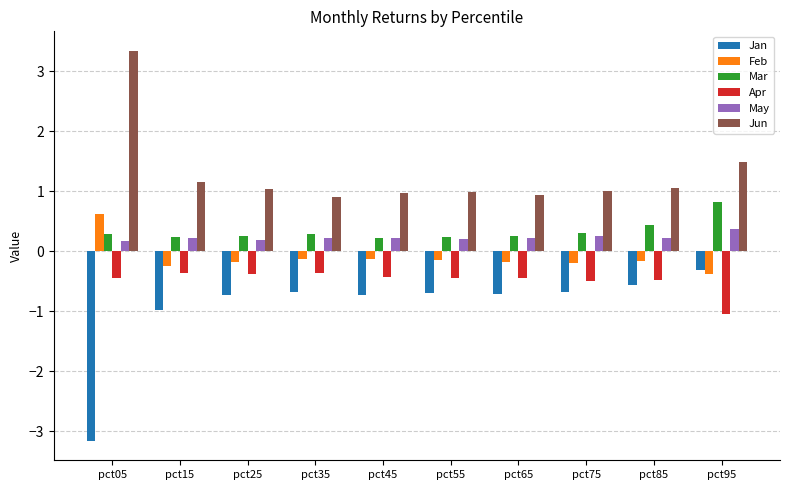

What is the spread (max minus min) of values at pct95?

2.5